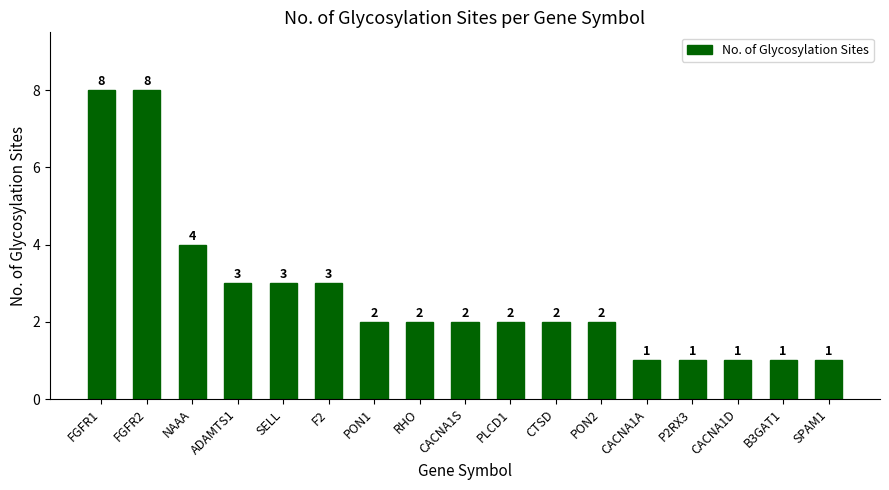

What is the greatest value displayed?

8